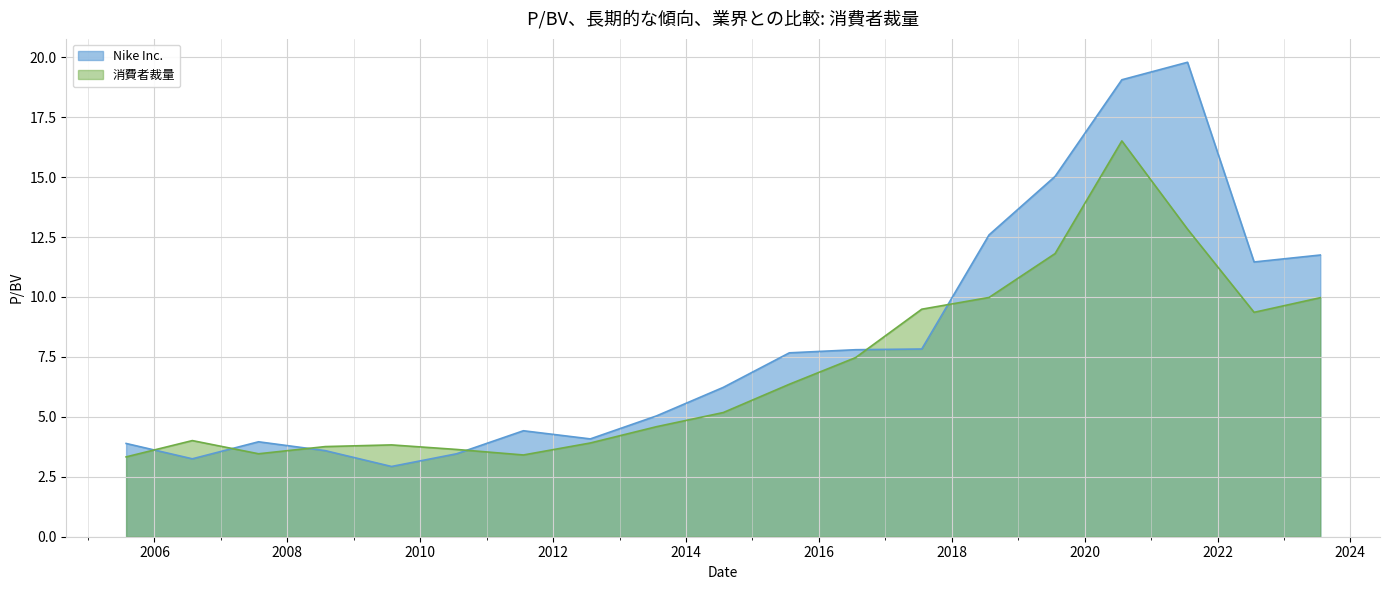

Which series has the largest range (max minus min)?

Nike Inc.